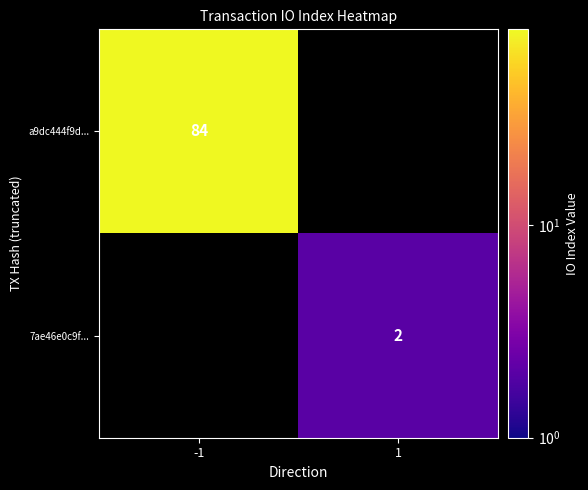

True or false: 7ae46e0c9f... has a value of 3 at 1.

False